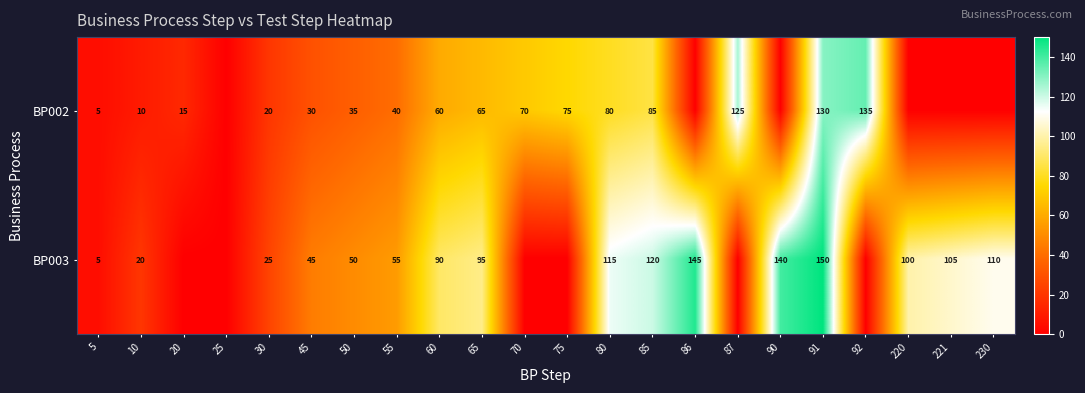

What is the sum of the BP002 values at 20 and 5?

20